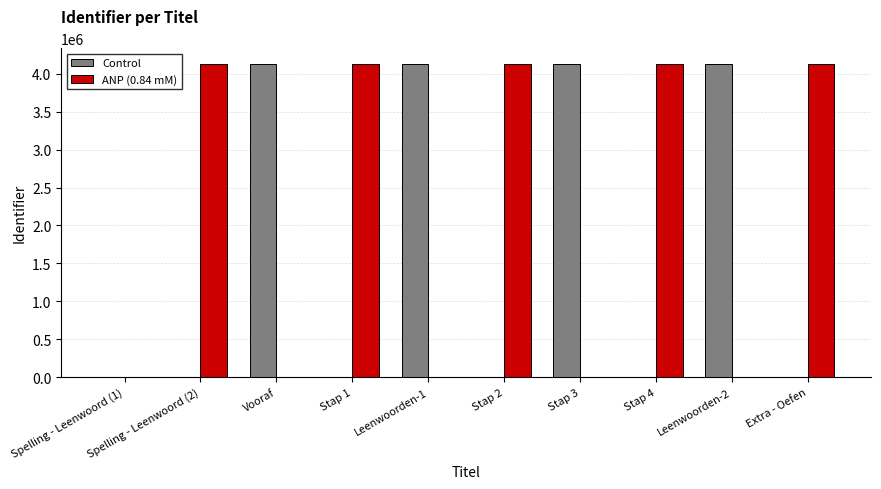

Is it true that ANP (0.84 mM) equals 7416287 at Stap 2?

False